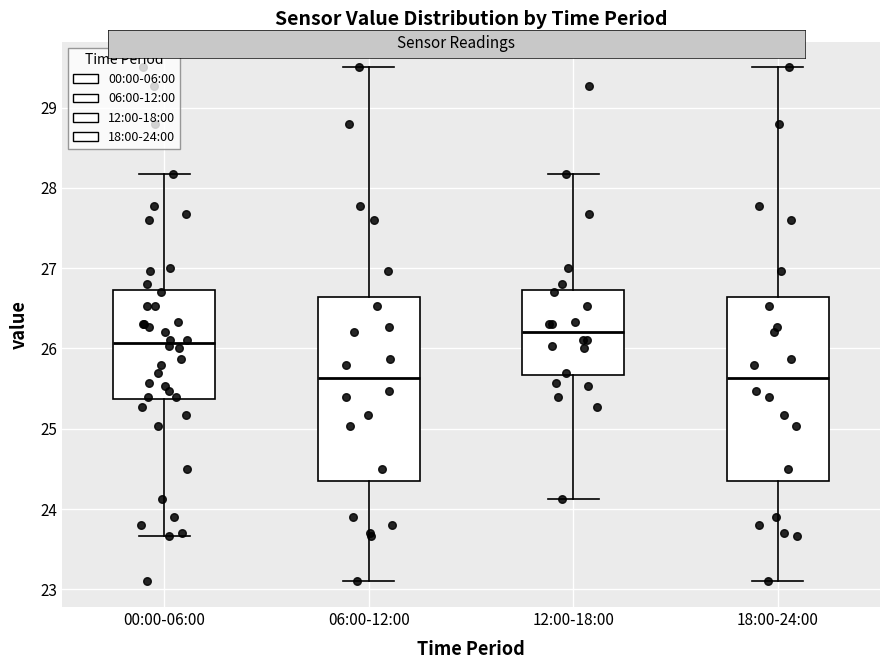

Reading left to right, read every box against the y-axis: the position of its median line, the range the box covers, and the ends of its whiskers. The values are not printed on the chart, so give them approximately, as read against the axis.

00:00-06:00: median 26.1, box 25.4 to 26.7, whiskers 23.7 to 28.2
06:00-12:00: median 25.6, box 24.4 to 26.6, whiskers 23.1 to 29.5
12:00-18:00: median 26.2, box 25.7 to 26.7, whiskers 24.1 to 28.2
18:00-24:00: median 25.6, box 24.4 to 26.6, whiskers 23.1 to 29.5